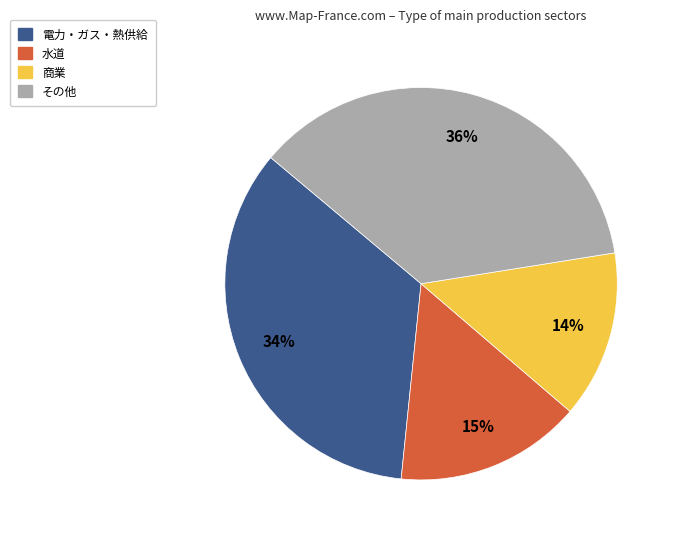

To the nearest percent, what is the average slice percentage?

25%